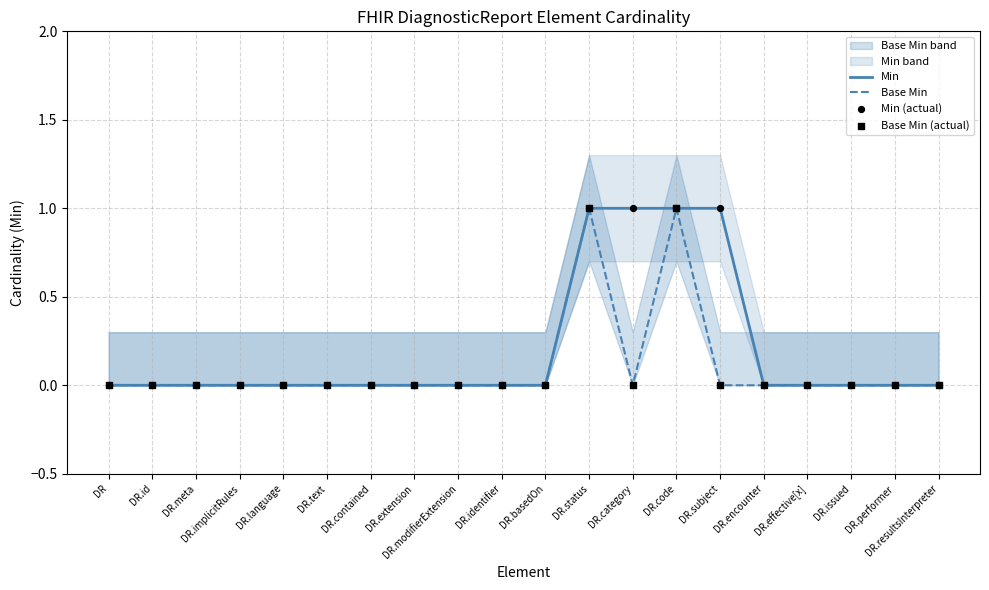

Which series has the widest spread of Y values?

Min